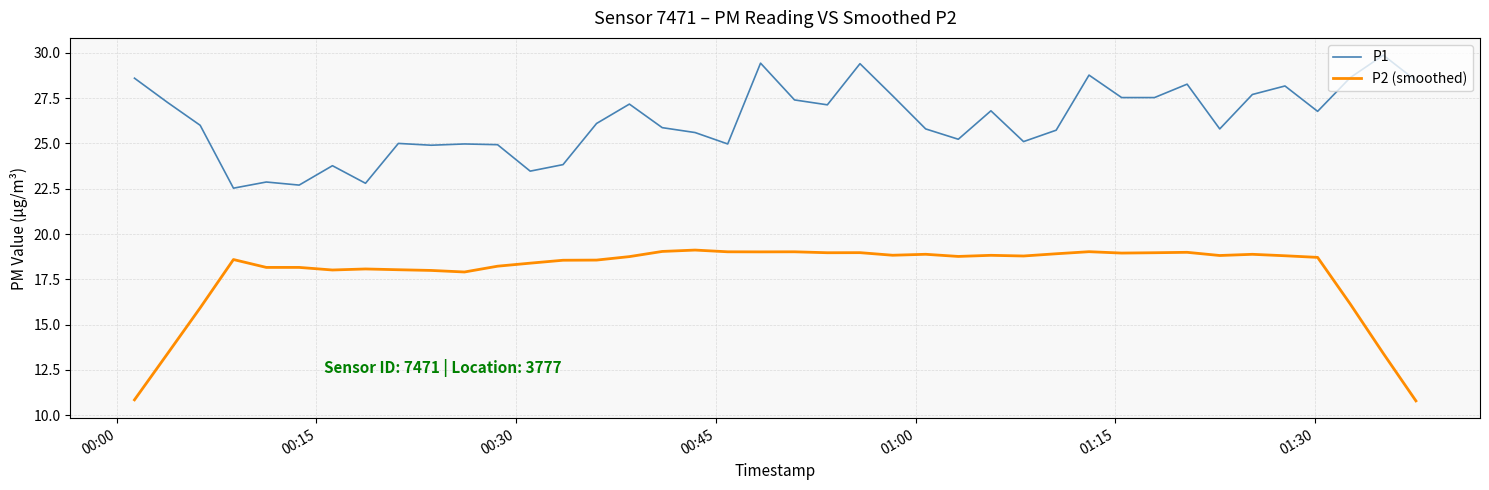

Which series has the largest total across all categories?

P1